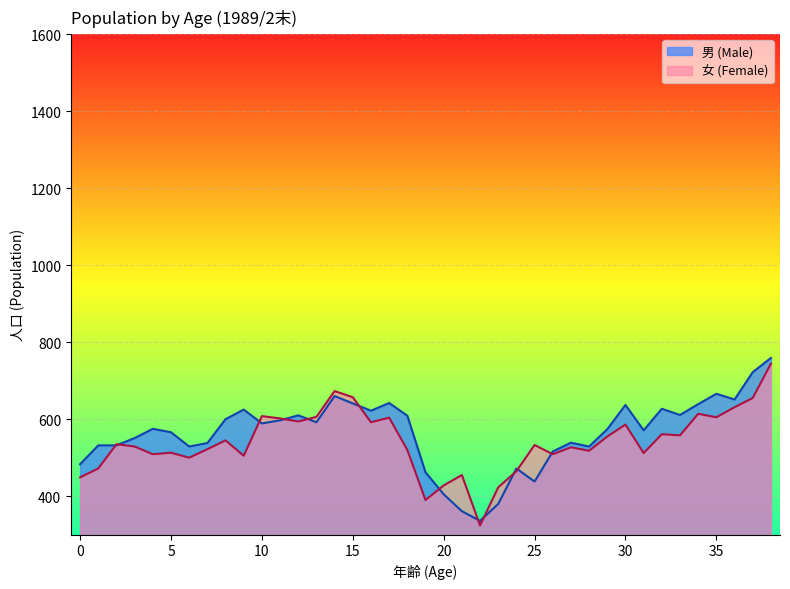

Reading left to right, what are all the values shown in this chart?

男: 483	532	532	551	575	566	529	538	600	625	589	597	610	592	660	641	622	642	609	462	405	361	336	380	472	438	516	539	529	574	637	571	627	611	639	666	651	722	759
女: 449	472	535	529	509	513	500	522	545	505	608	602	594	606	673	657	592	604	520	390	428	455	324	423	465	533	509	527	518	555	586	512	561	558	614	605	631	655	744